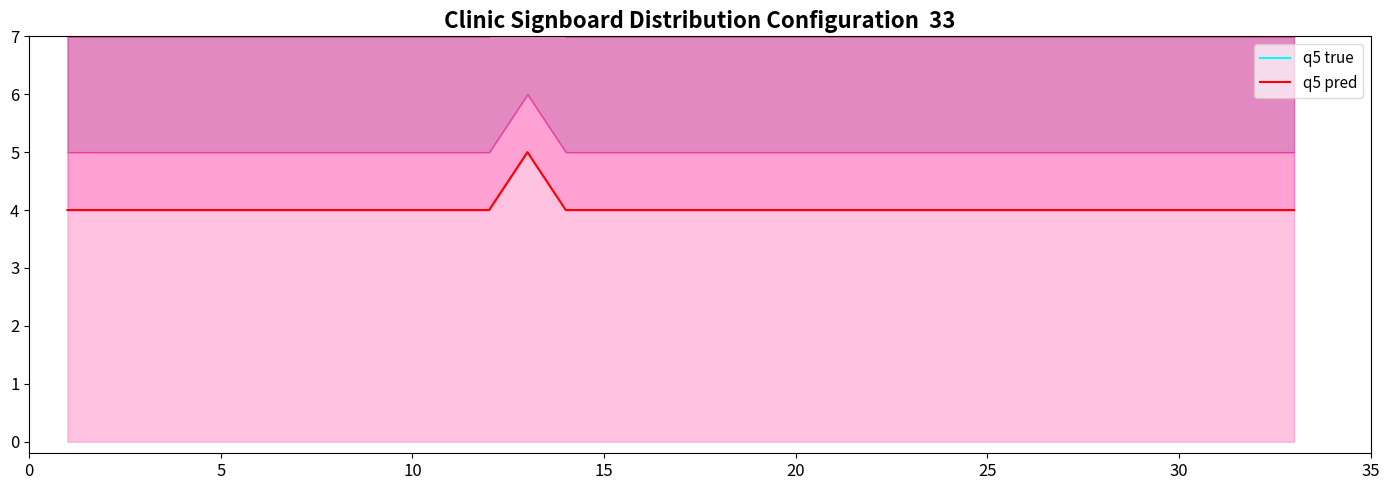

Rank the series by their average value, from lowest to highest.

q5 pred, q5 true